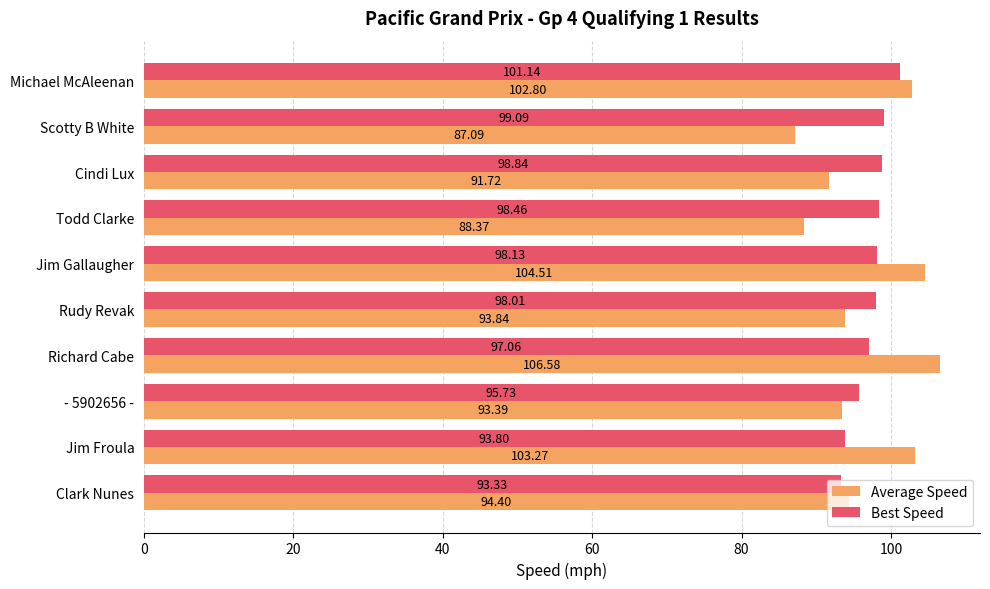

Between Scotty B White and Jim Gallaugher, which series saw the biggest shift?

Average Speed